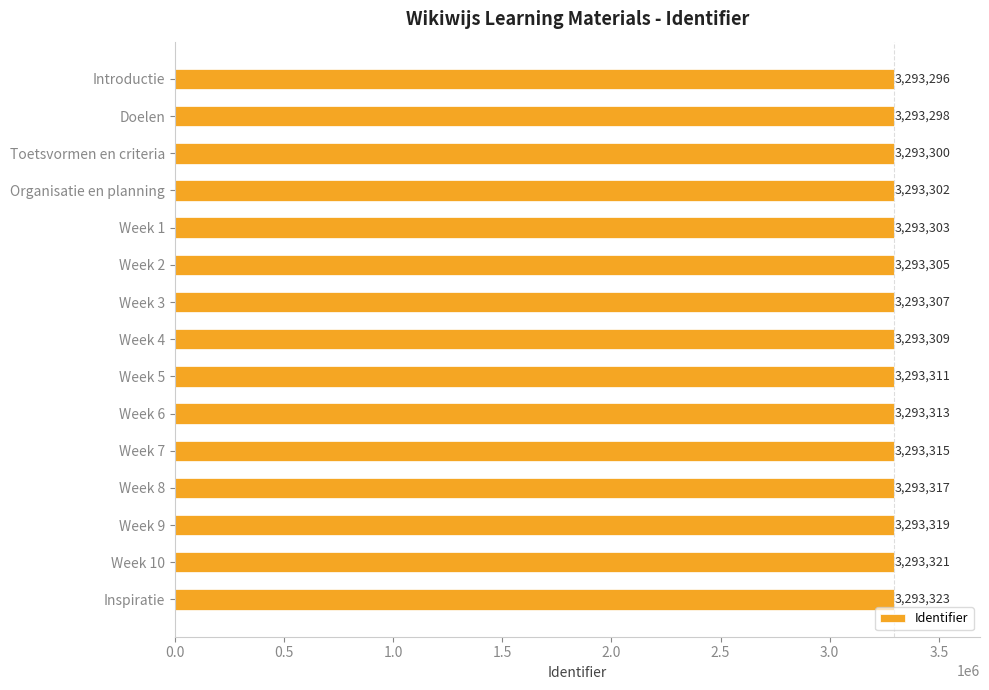

What is the maximum value shown in the chart?

3293323